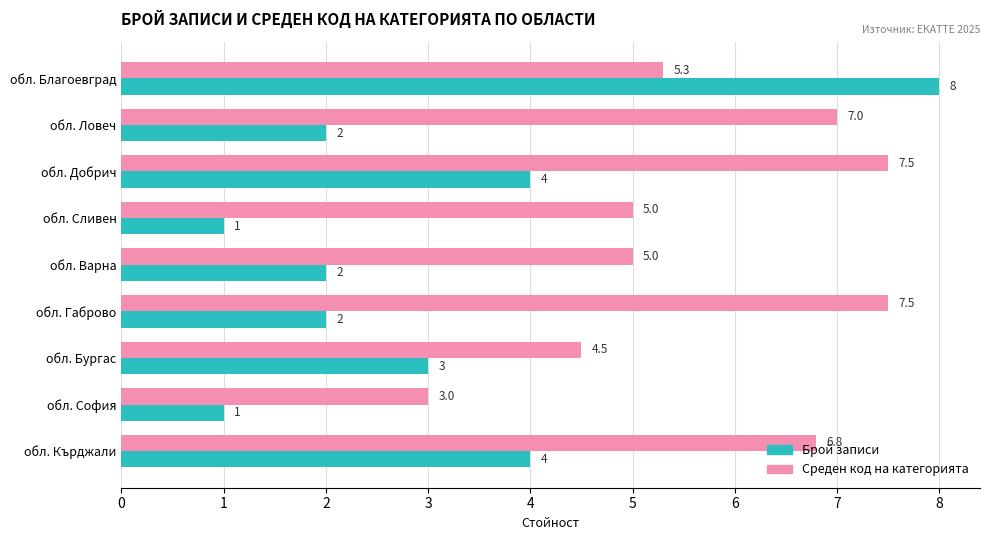

What is the sum of the Брой записи values at обл. Габрово and обл. Сливен?

3.0